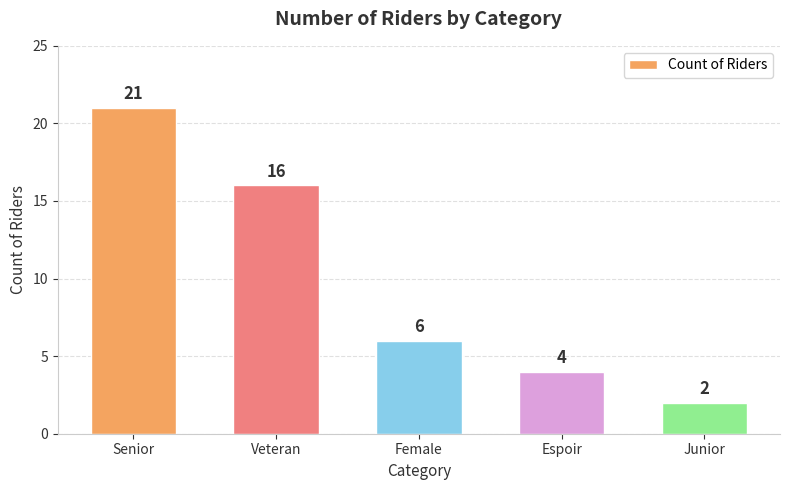

Does the chart contain stacked bars?

No